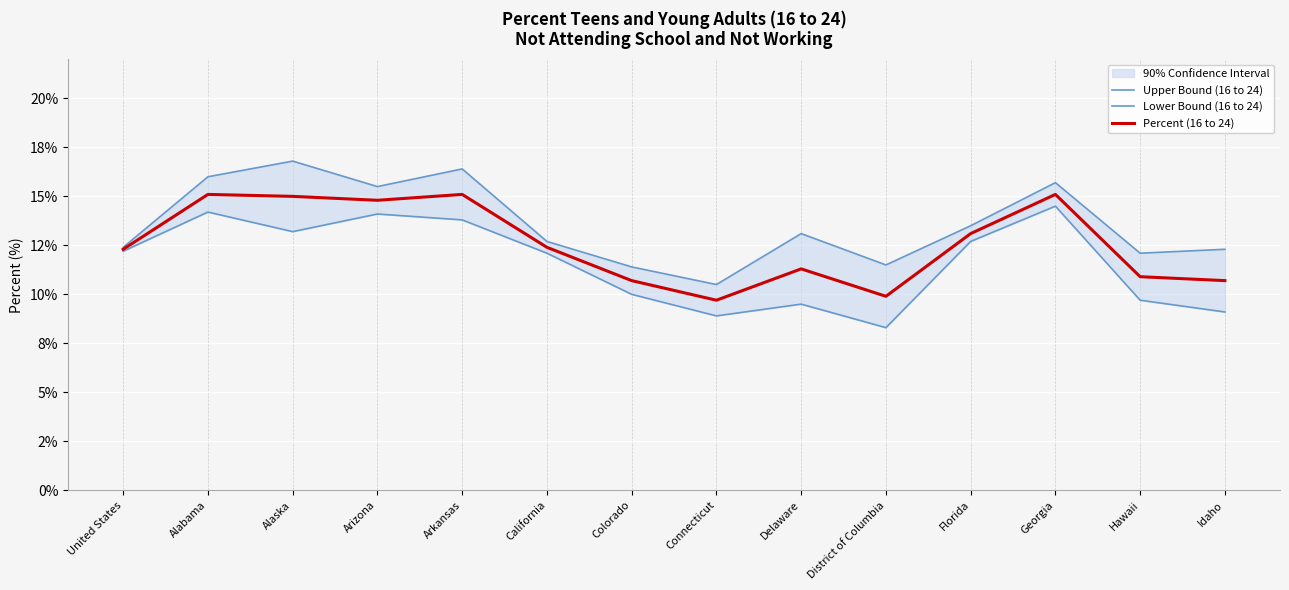

True or false: Percent (16 to 24) has more than 0 interior local peaks.

True